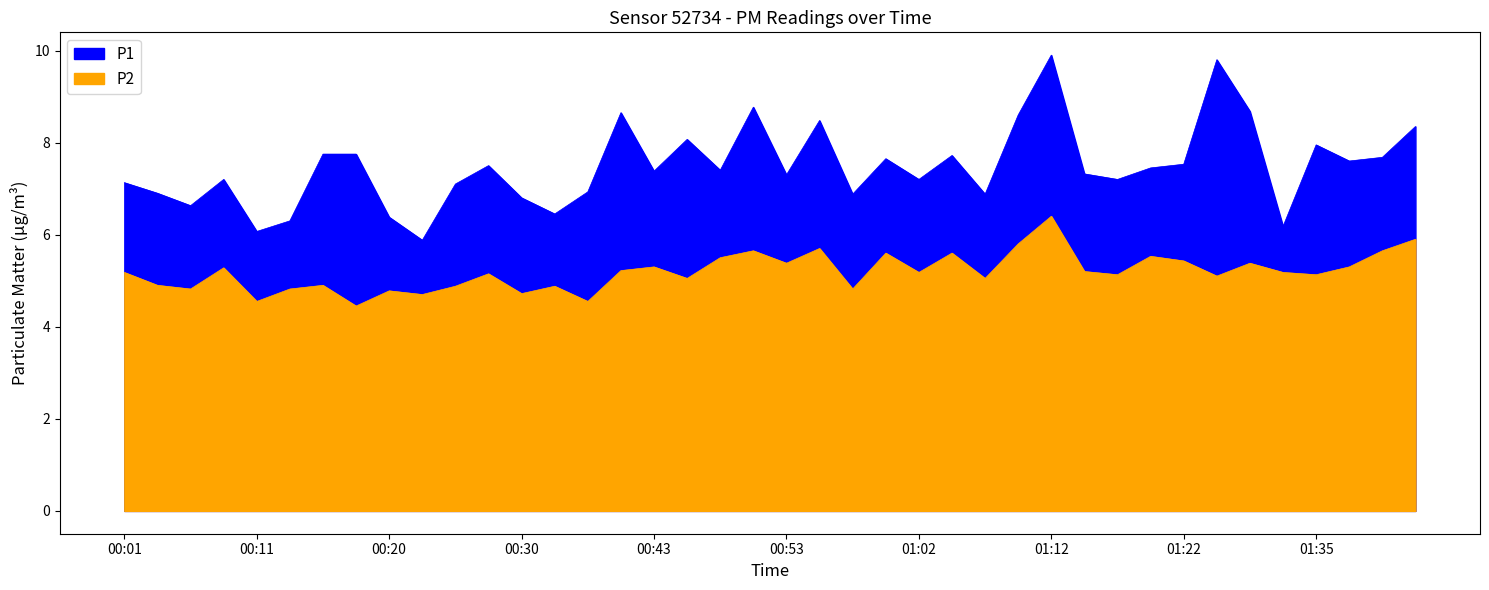

Where is the first local maximum for P1?

00:08